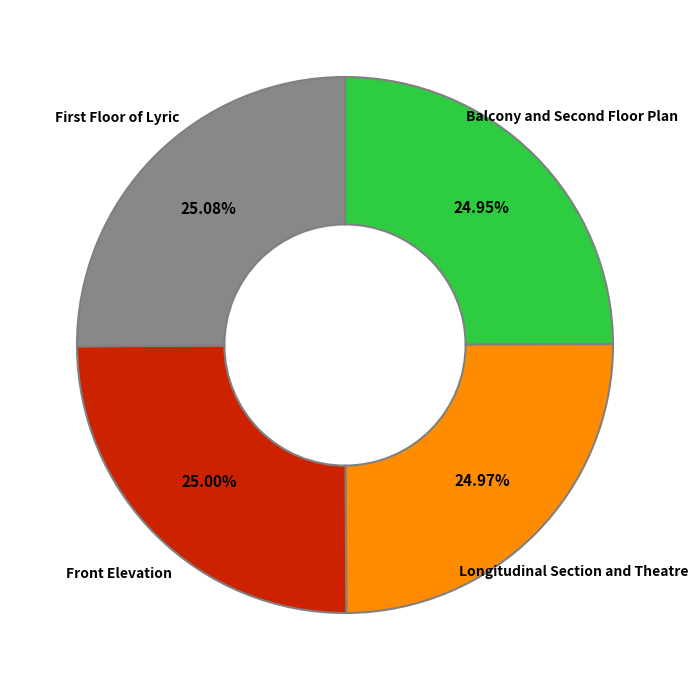

Does any single category account for the majority?

No